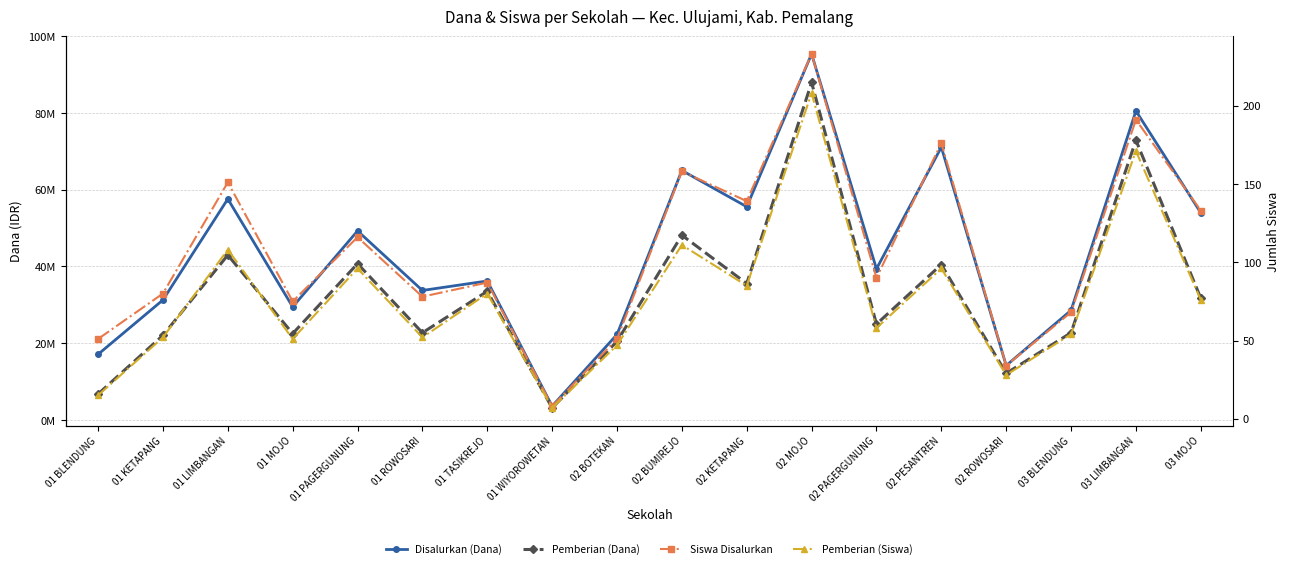

Is it true that Disalurkan (Dana) equals 30756981 at 02 BUMIREJO?

False